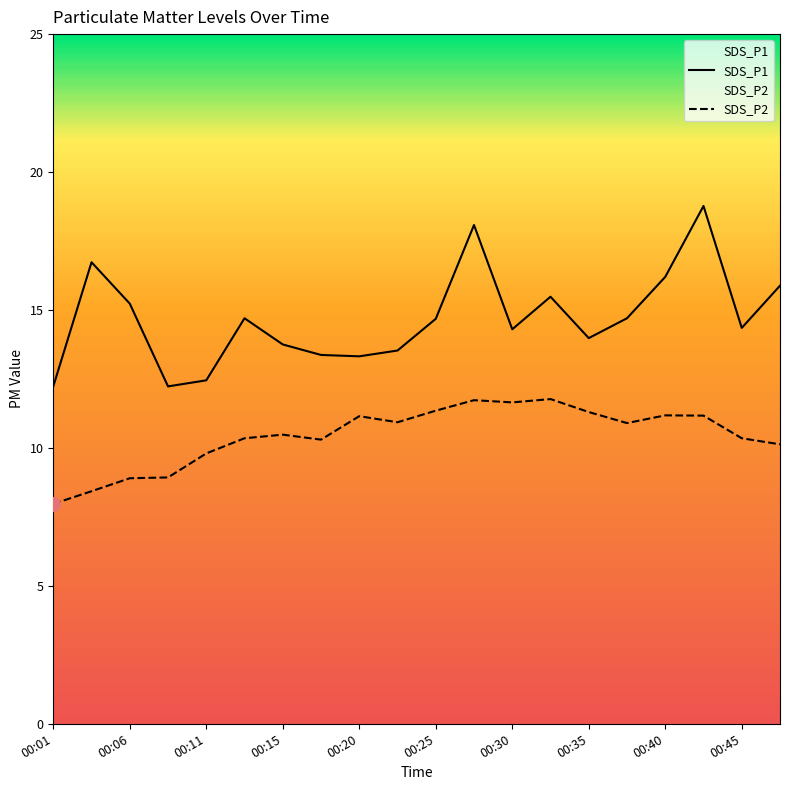

At which category does the chart reach its peak across all series?

00:42